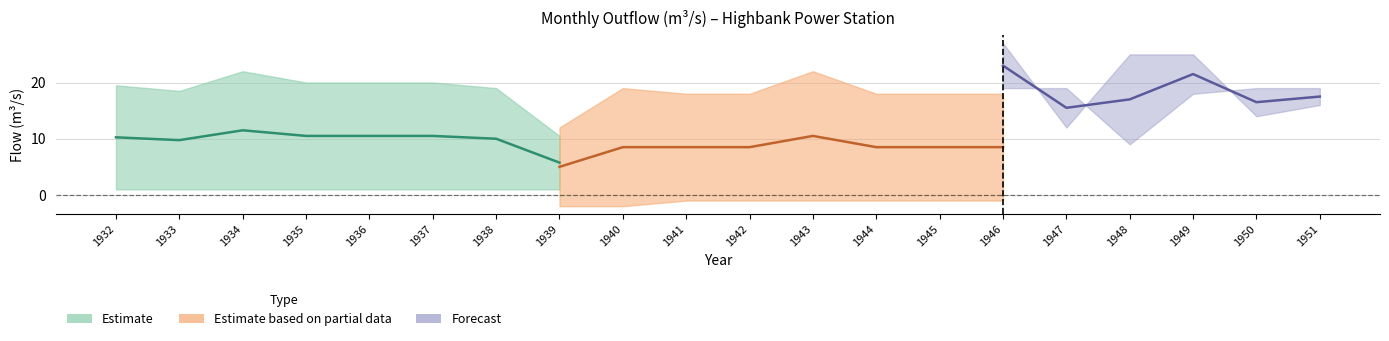

At which category does Apr reach its first local peak?

1934